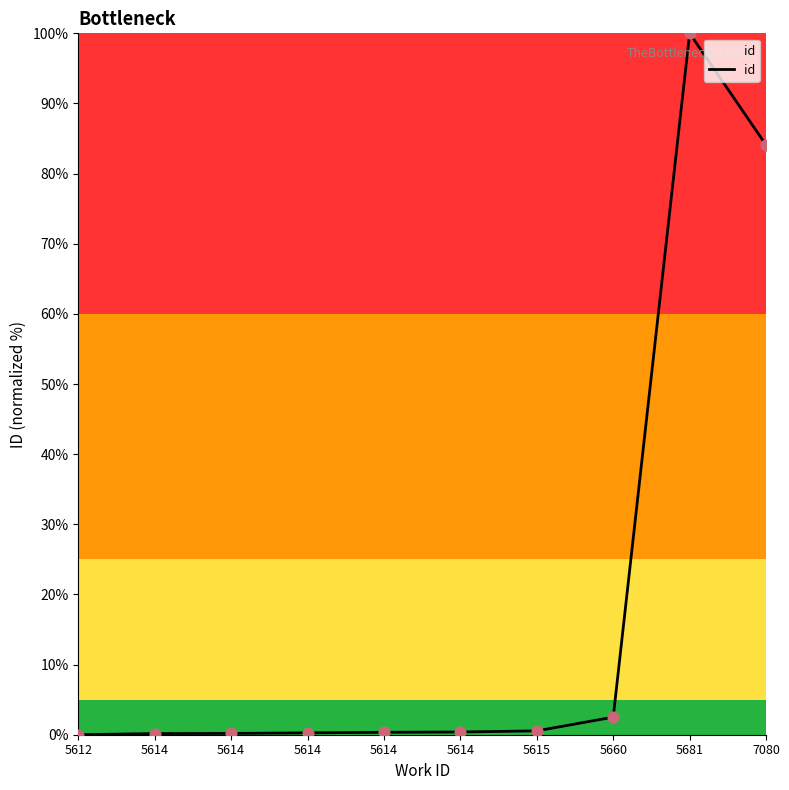

What is the change in value from 5614 to 5615?

+0.2